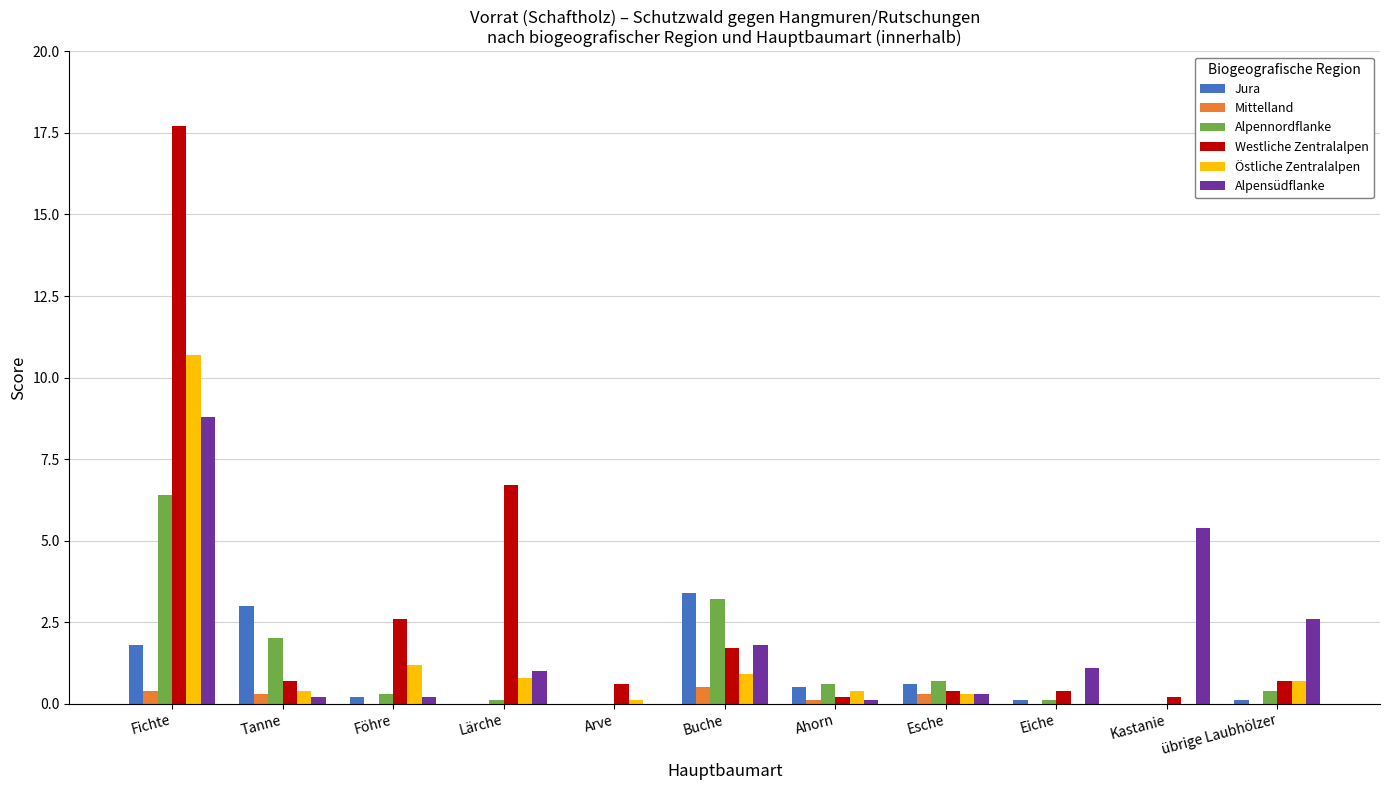

The Alpennordflanke series shows 2.0 at Arve. True or false?

False